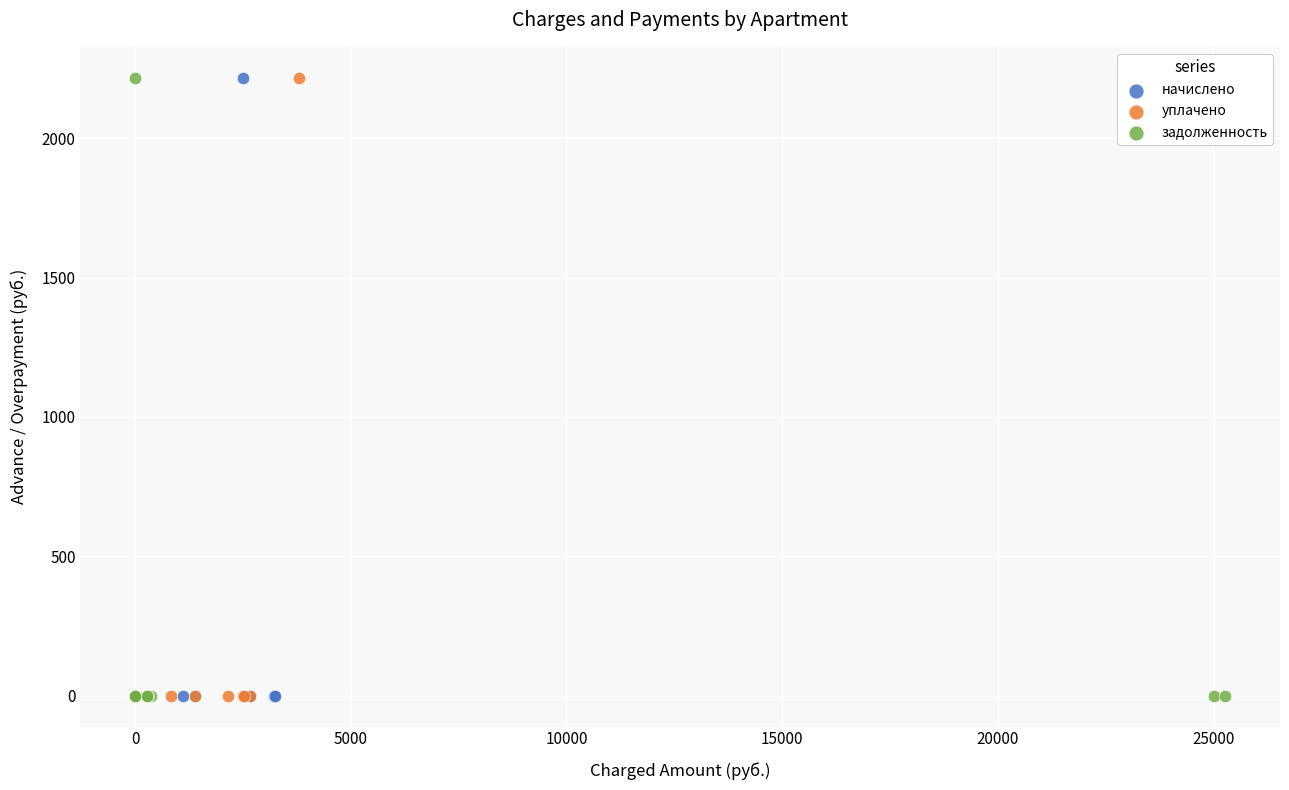

What are all the series names shown in the legend?

начислено, уплачено, задолженность